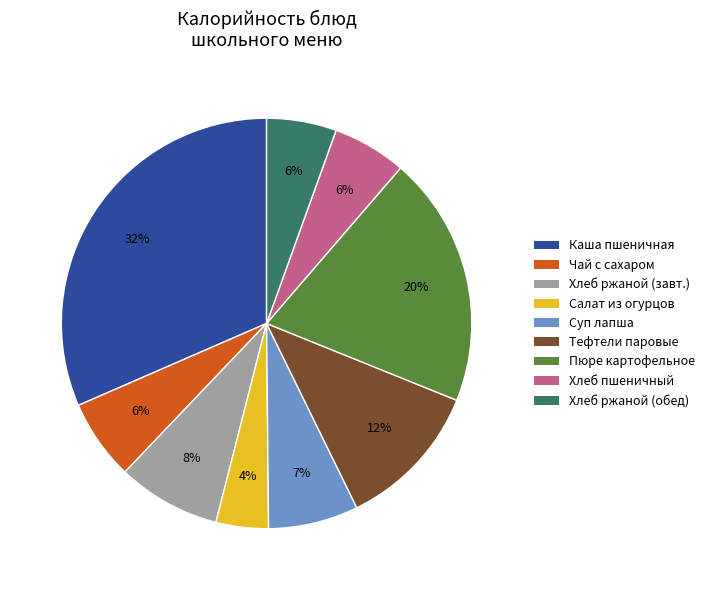

Is there any slice that represents more than half of the pie?

No